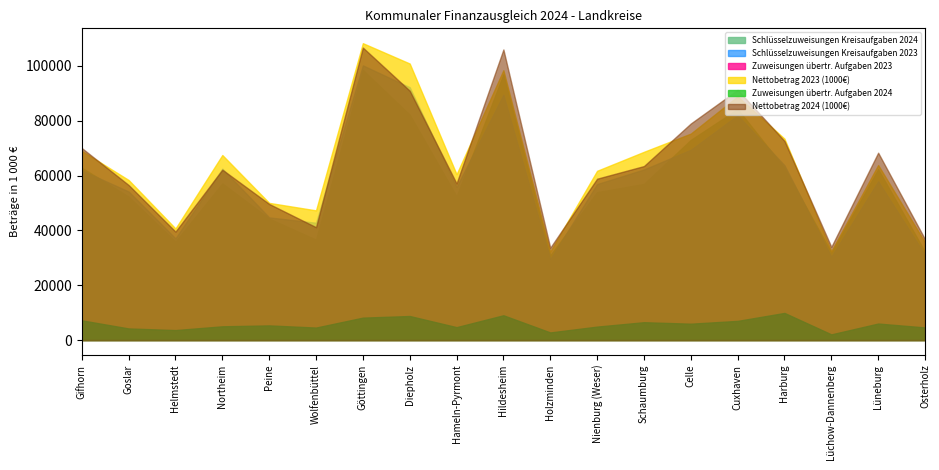

True or false: Zuweisungen übertr. Aufgaben 2023 and Schlüsselzuweisungen Kreisaufgaben 2023 cross at least once.

False